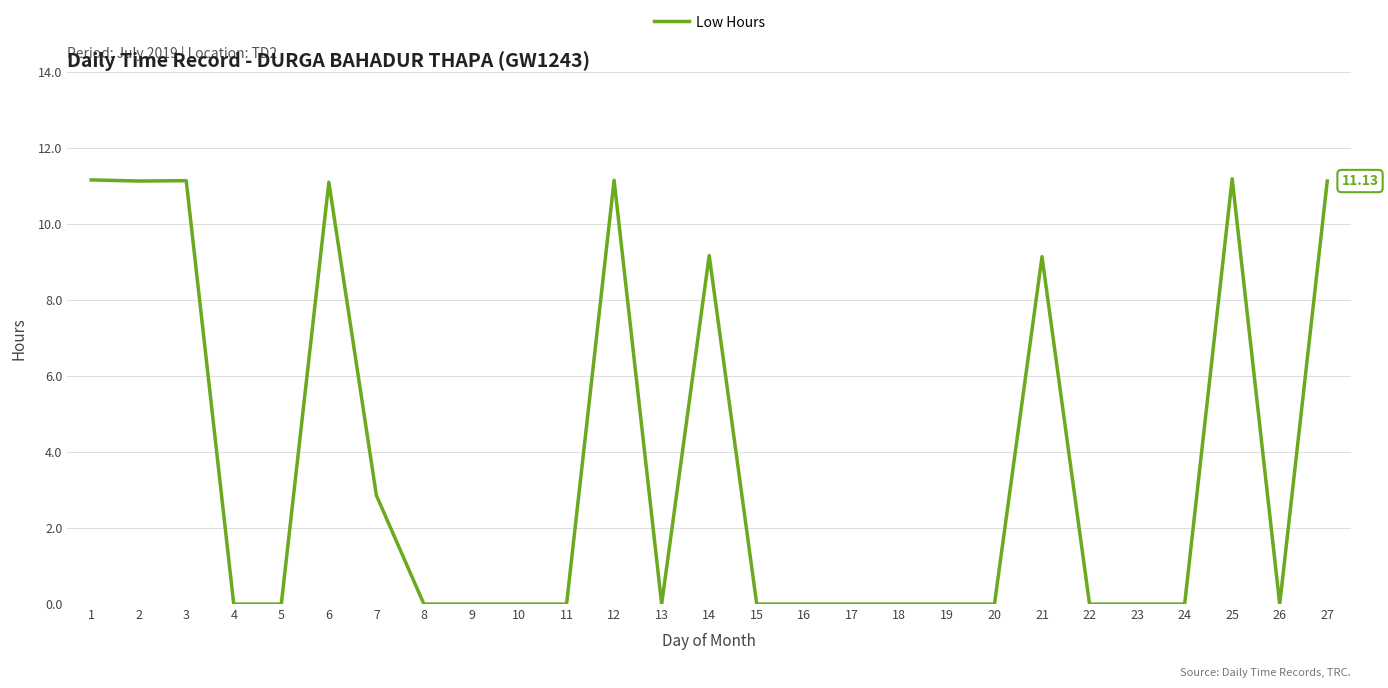

True or false: the data shows 0.0 at 23.

True